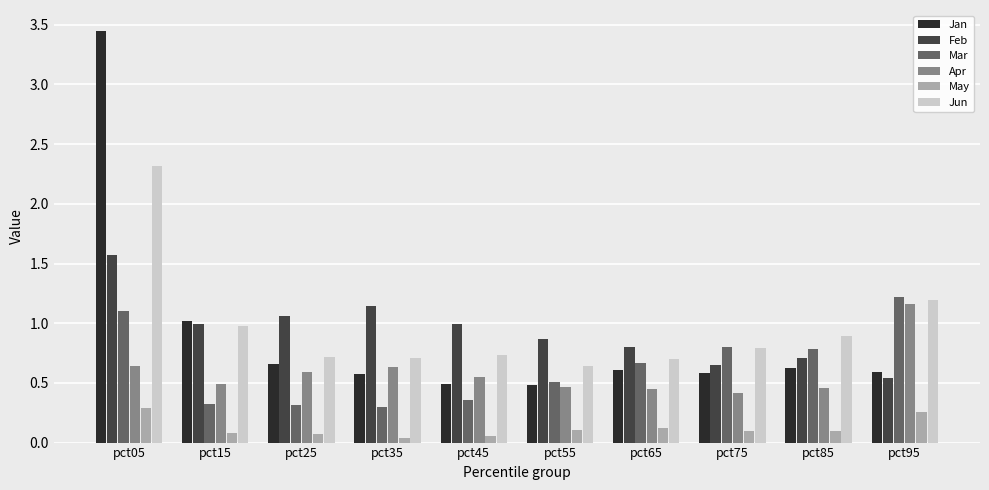

Rank the series at pct05 from highest to lowest value.

Jan, Jun, Feb, Mar, Apr, May